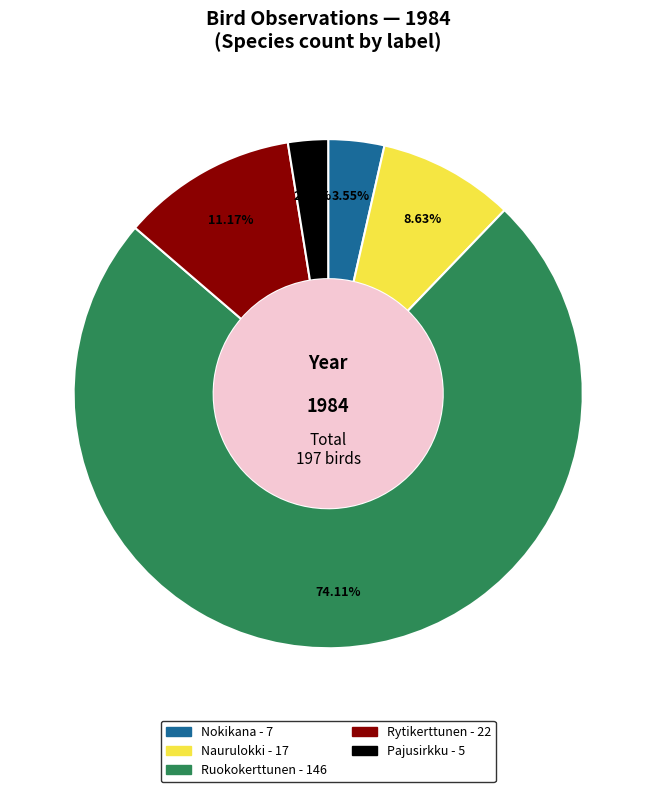

Count the number of slices in the pie.

5